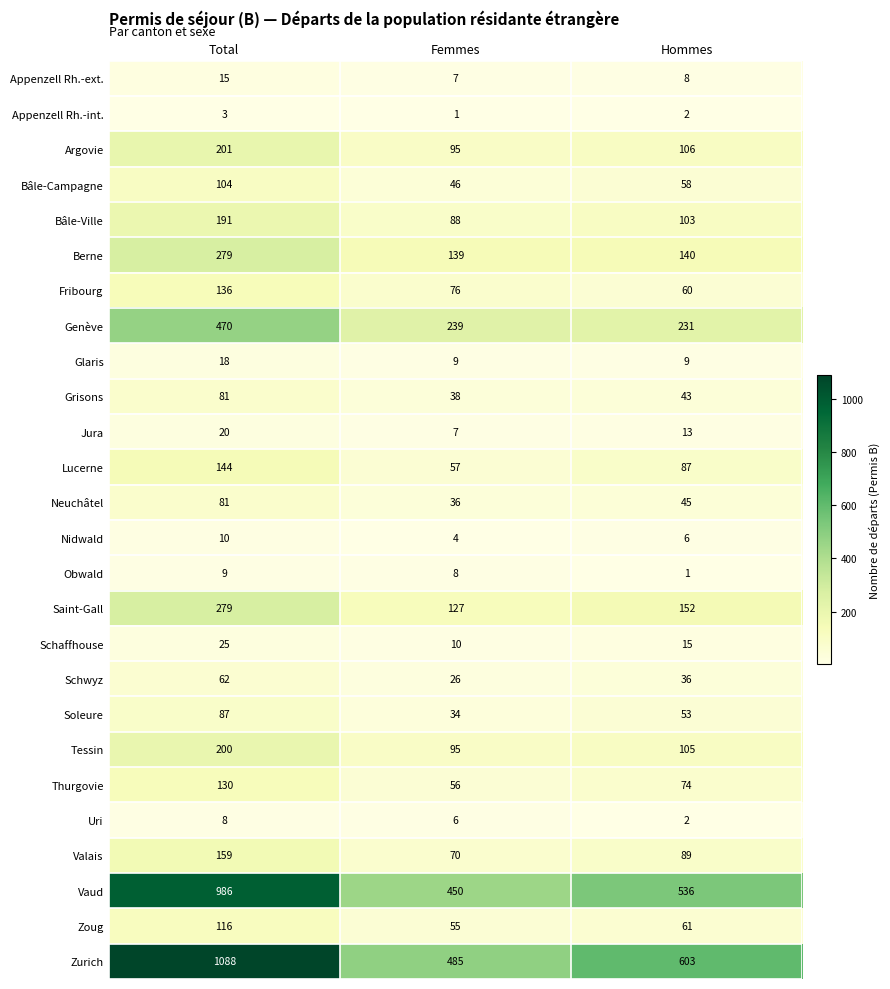

What is the spread (max minus min) of values at Hommes?

602